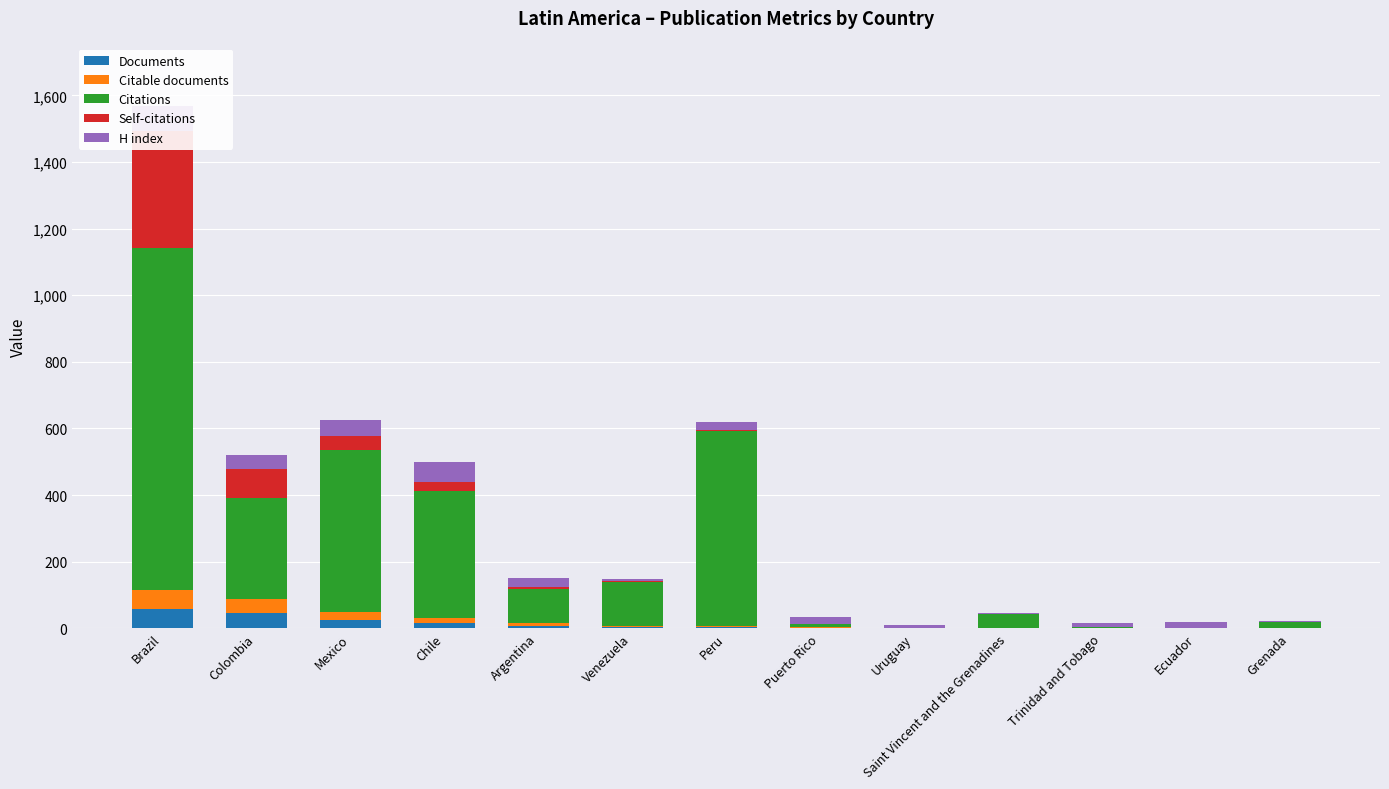

What is the average value of the Citable documents series?

13